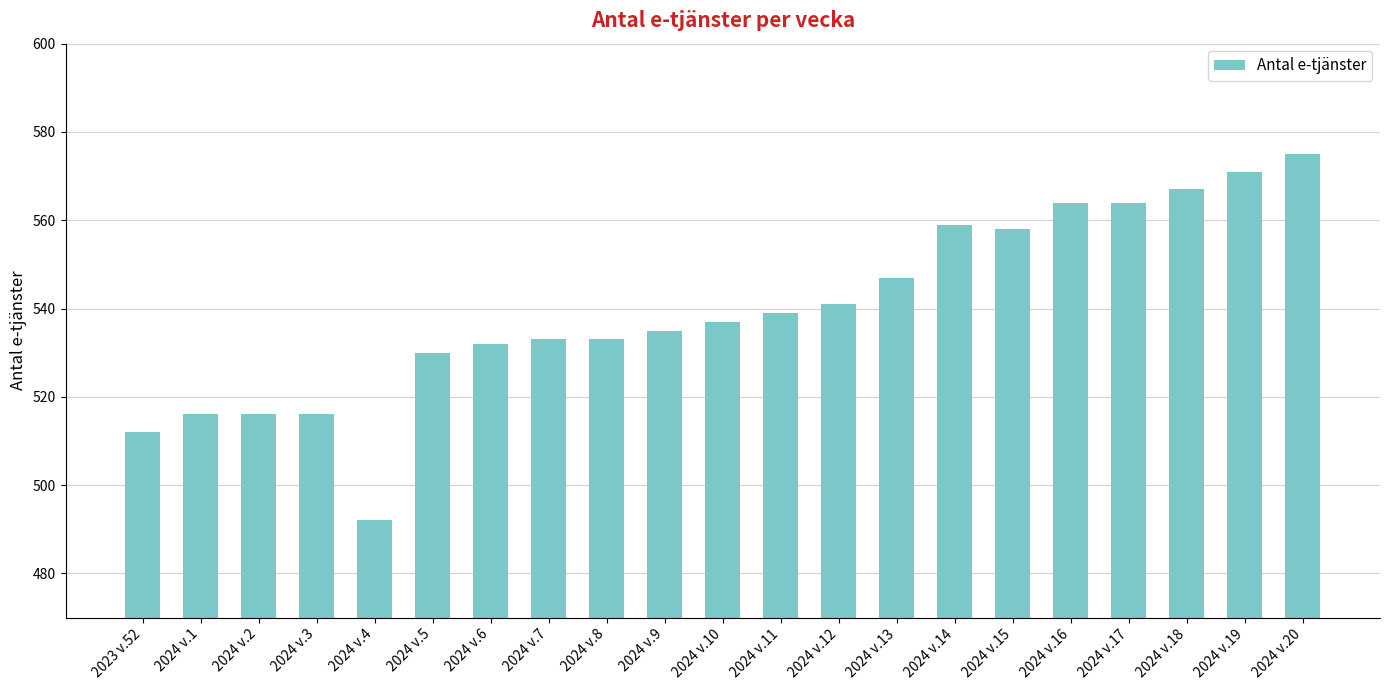

Reading left to right, extract all data points from this chart.

512	516	516	516	492	530	532	533	533	535	537	539	541	547	559	558	564	564	567	571	575